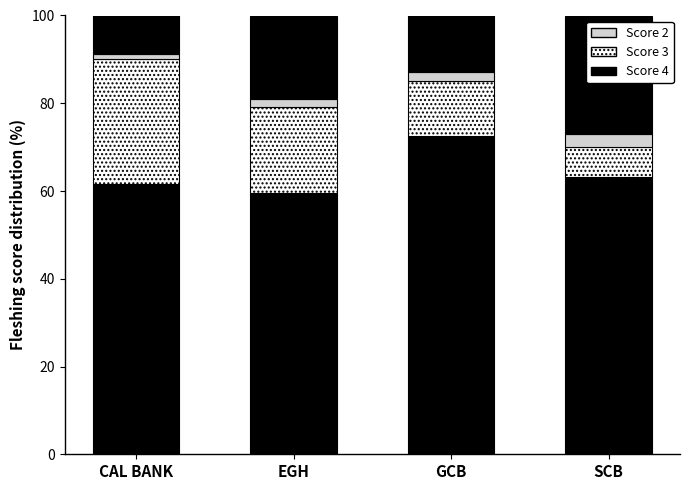

How many distinct data groups are displayed?

4